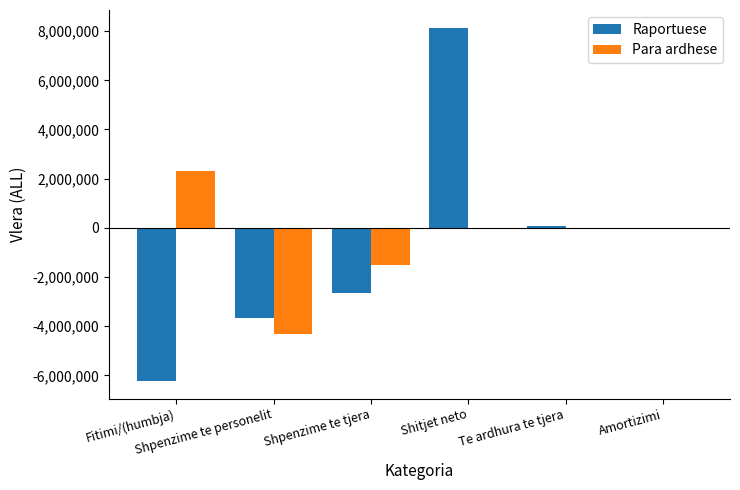

Which series has the largest total across all categories?

Para ardhese